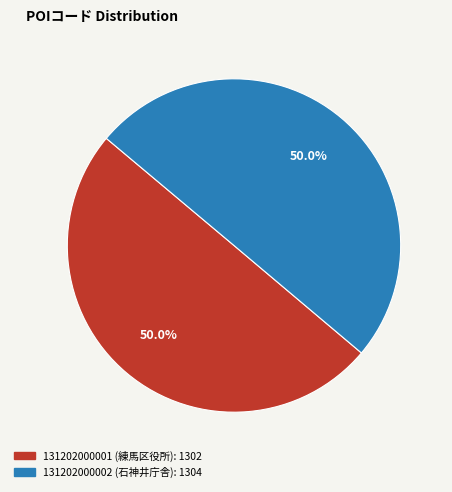

What is the ratio of the value at 131202000001 (練馬区役所) to the value at 131202000002 (石神井庁舎)?

1.0